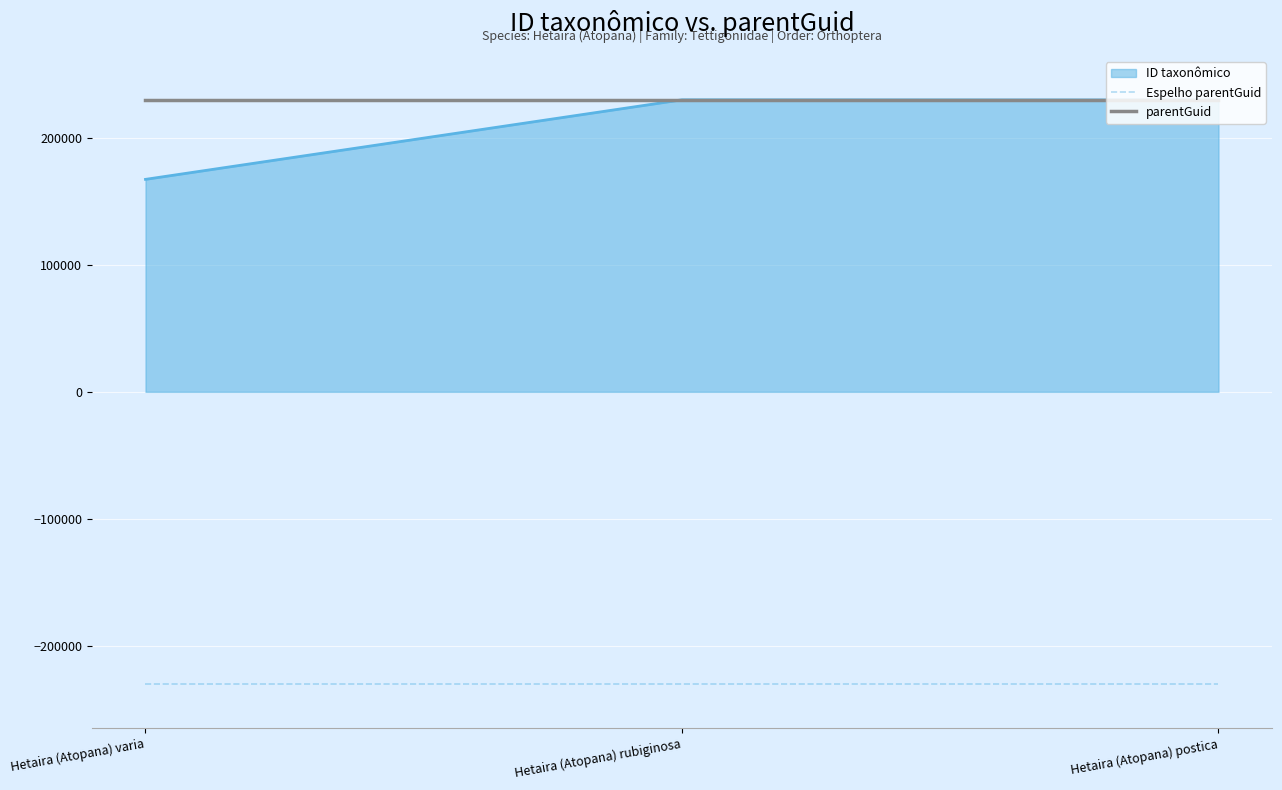

What is the total value across all series at Hetaira (Atopana) rubiginosa?

229997